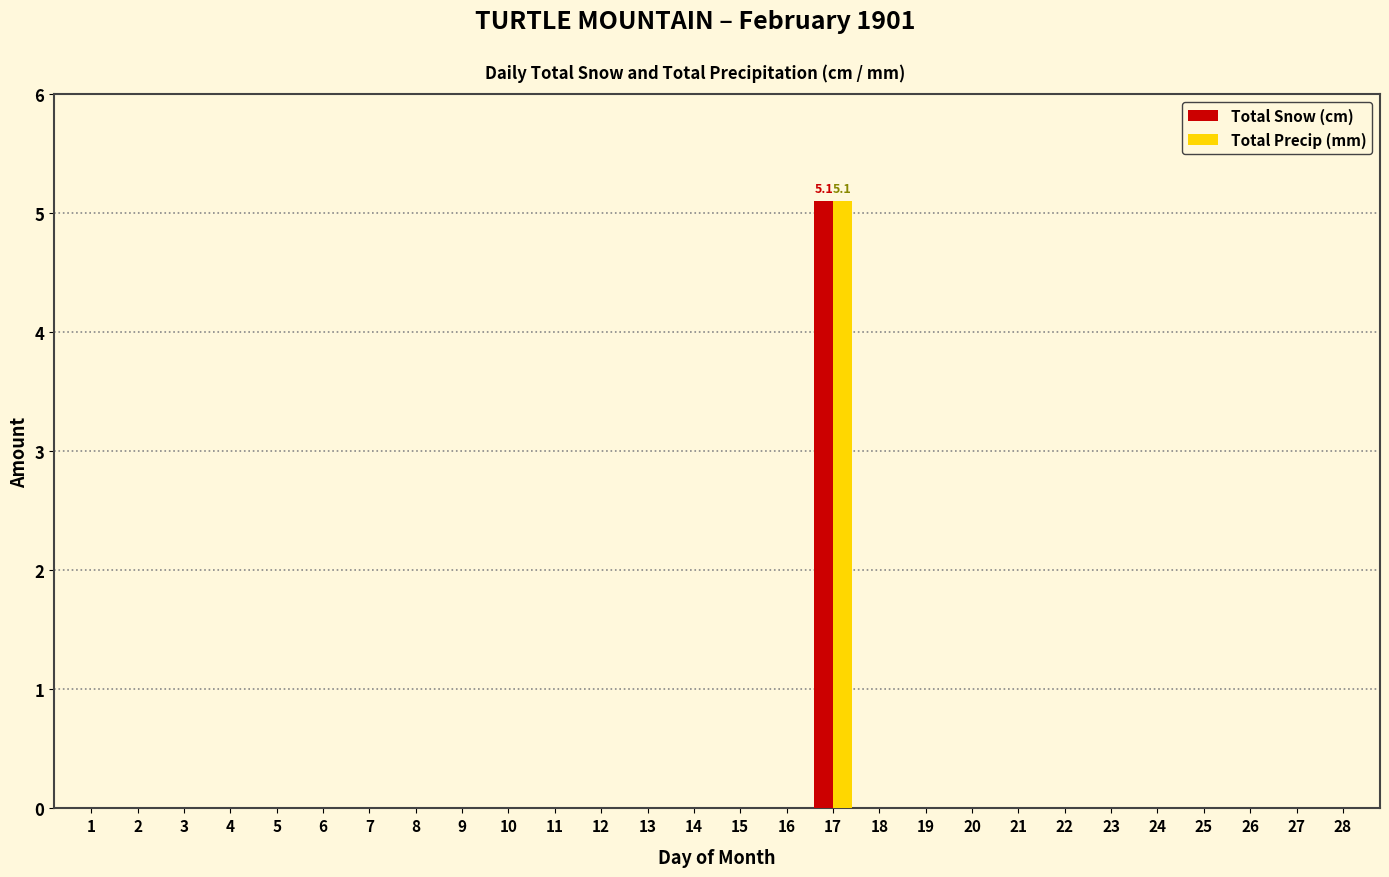

Reading left to right, what are all the values shown in this chart?

Total Snow (cm): 1=0.0	2=0.0	3=0.0	4=0.0	5=0.0	6=0.0	7=0.0	8=0.0	9=0.0	10=0.0	11=0.0	12=0.0	13=0.0	14=0.0	15=0.0	16=0.0	17=5.1	18=0.0	19=0.0	20=0.0	21=0.0	22=0.0	23=0.0	24=0.0	25=0.0	26=0.0	27=0.0	28=0.0
Total Precip (mm): 1=0.0	2=0.0	3=0.0	4=0.0	5=0.0	6=0.0	7=0.0	8=0.0	9=0.0	10=0.0	11=0.0	12=0.0	13=0.0	14=0.0	15=0.0	16=0.0	17=5.1	18=0.0	19=0.0	20=0.0	21=0.0	22=0.0	23=0.0	24=0.0	25=0.0	26=0.0	27=0.0	28=0.0